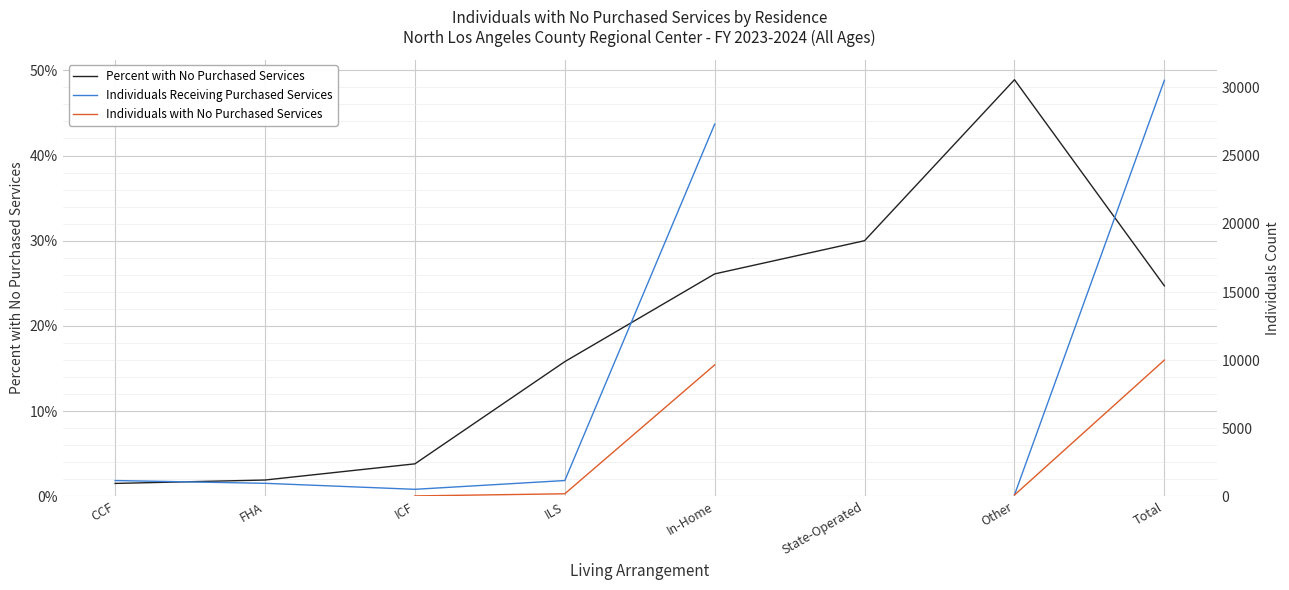

The value of Individuals with No Purchased Services at Total is 15463.3. True or false?

False